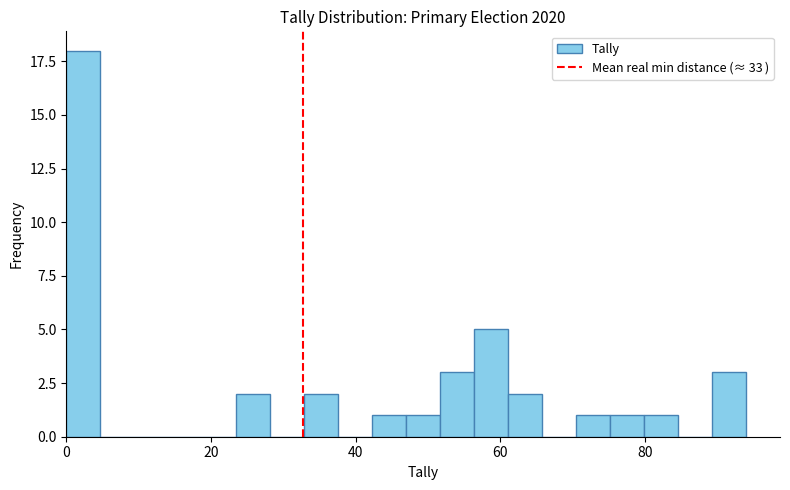

Read against the x-axis, roughly where is the centre of the tallest bar?

2